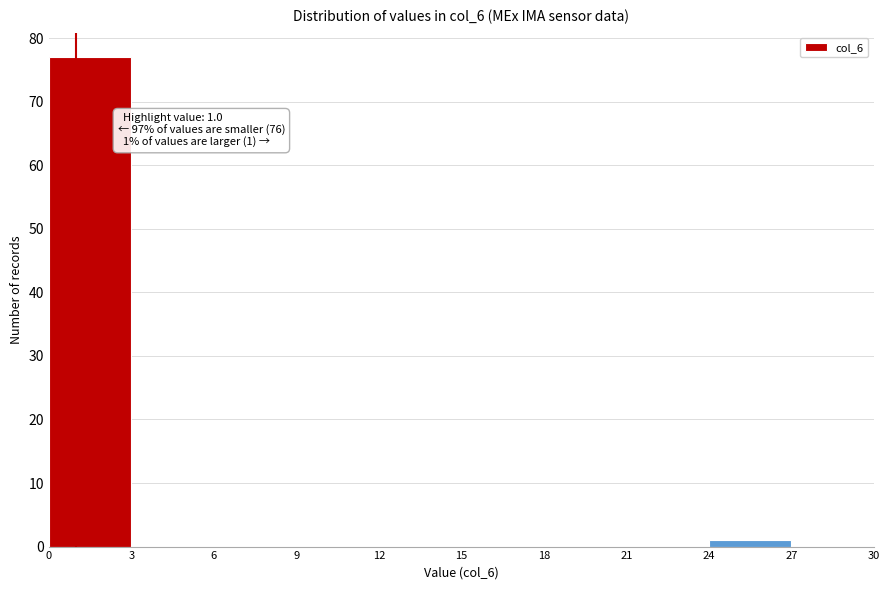

Which range on the x-axis has the tallest bar?

0 to 3